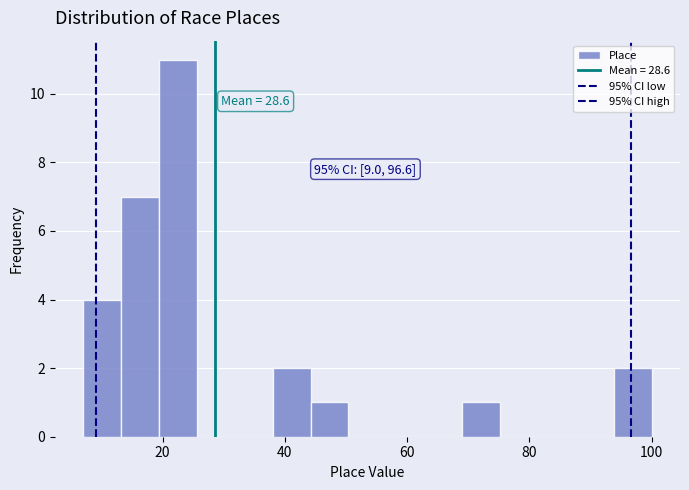

Read against the x-axis, roughly where is the centre of the tallest bar?

22